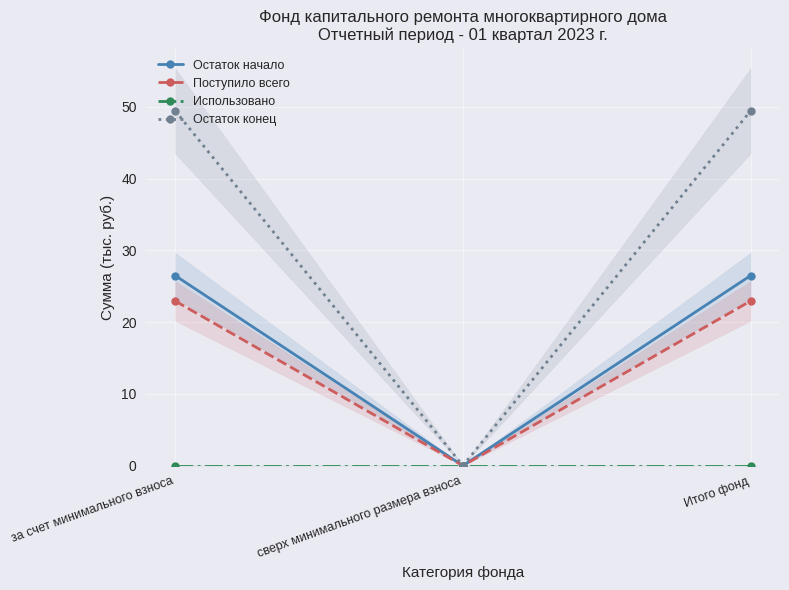

Which series has the largest total across all categories?

Остаток конец